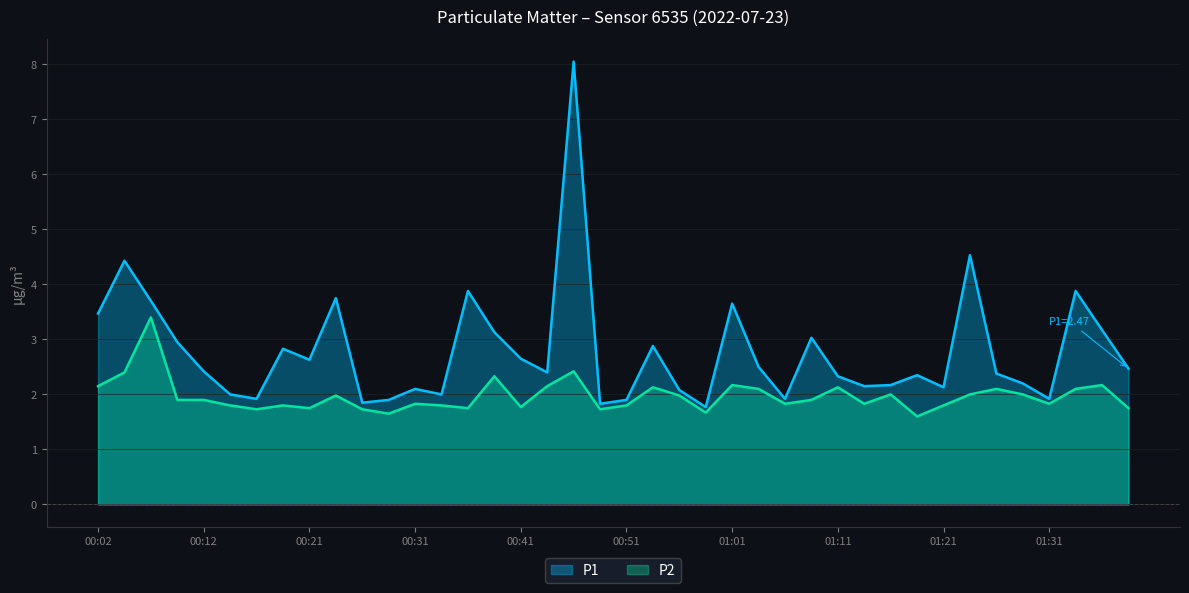

Which series changed the most between 00:36 and 01:06?

P1